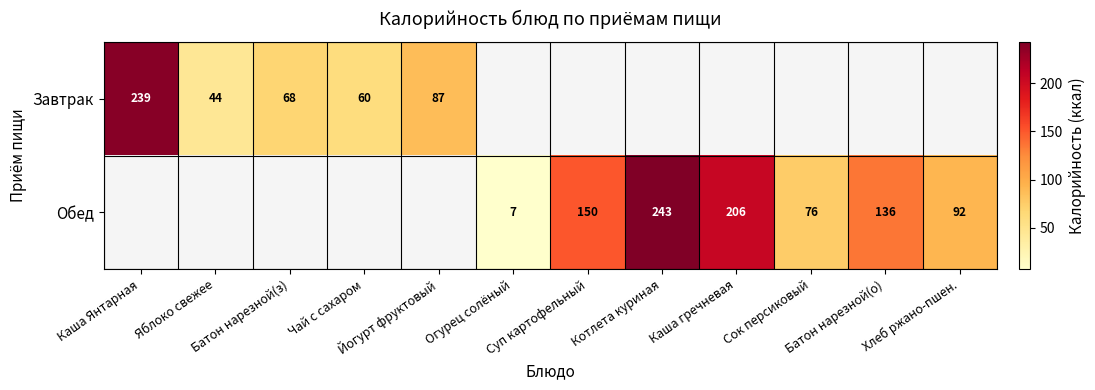

At how many categories does at least one series exceed 152?

3